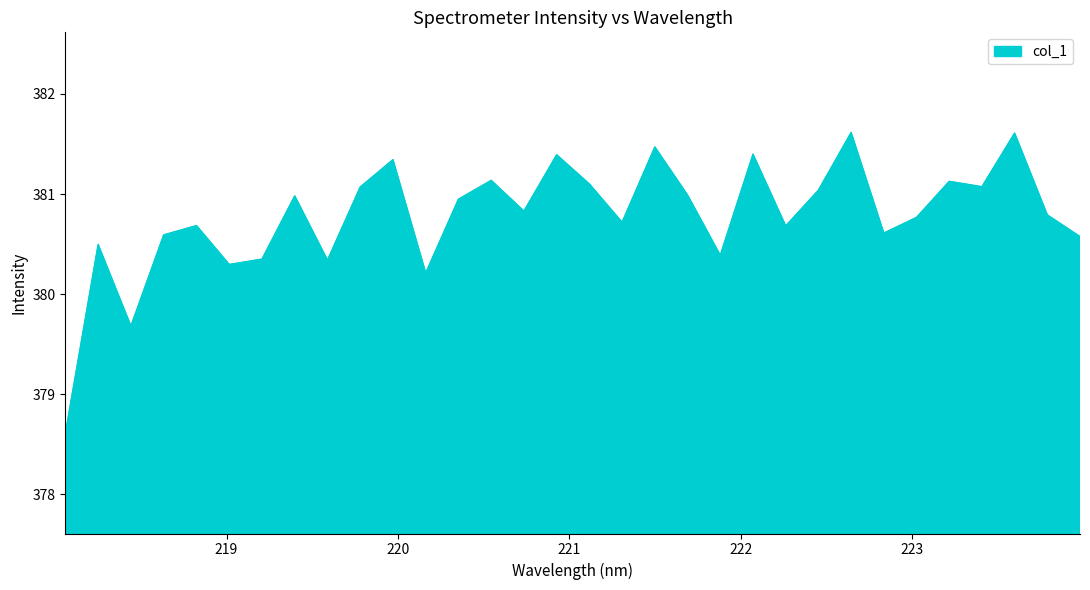

What is the greatest value displayed?

381.6